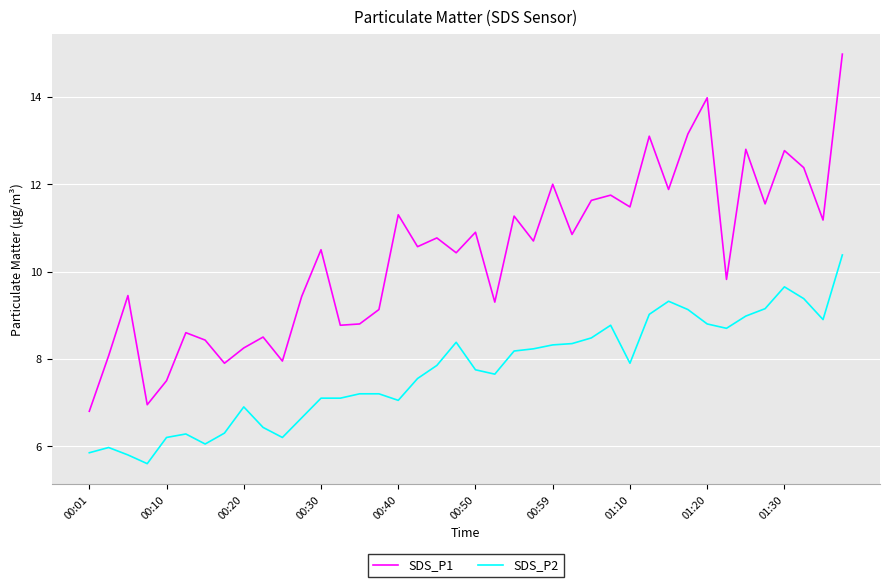

What is the lowest value of the SDS_P1 series?

6.8